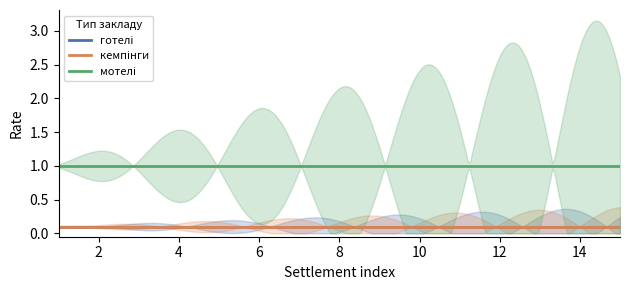

True or false: готелі has a value of 0.0 at 7.

False